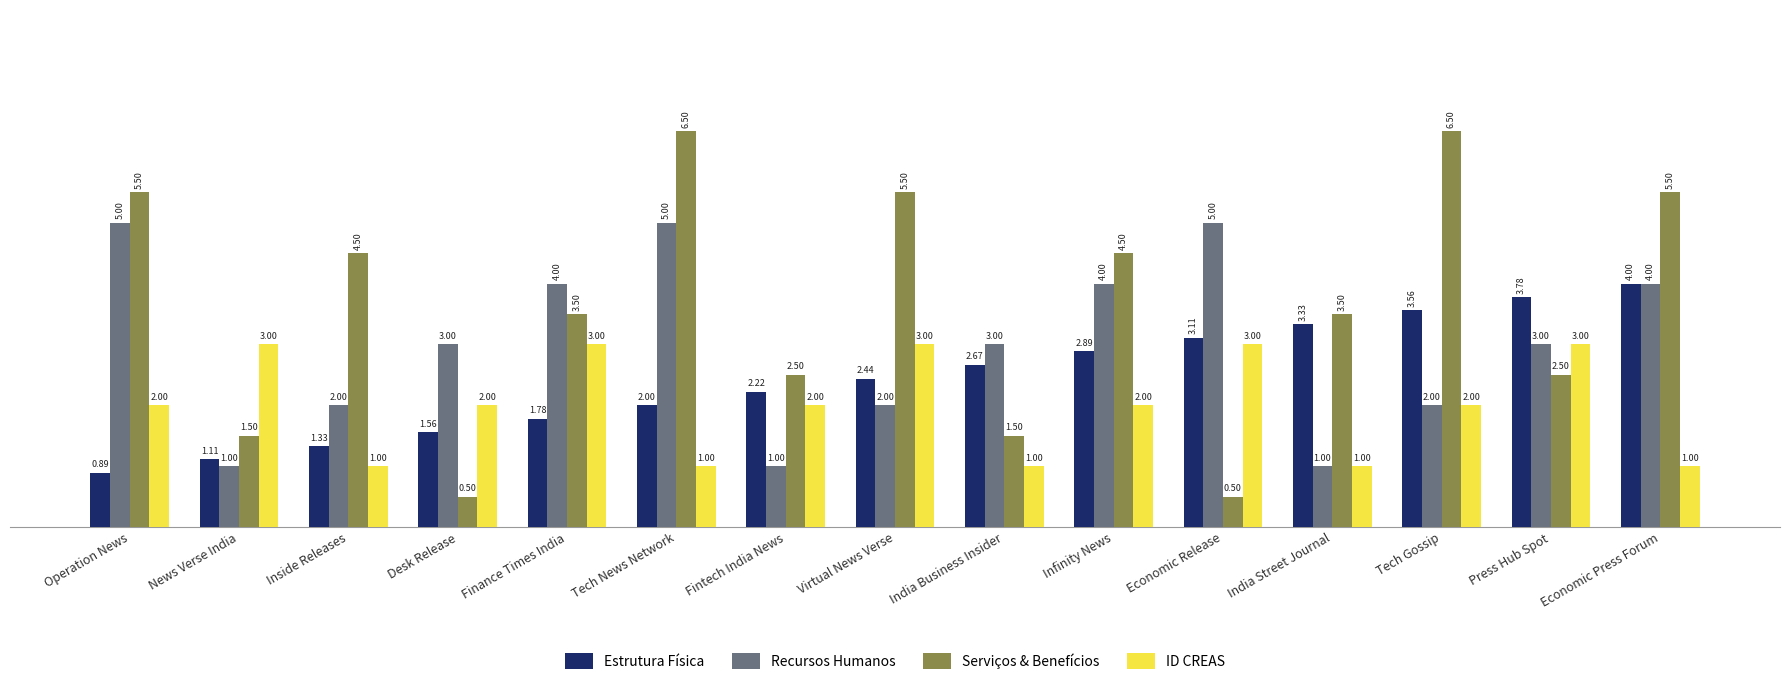

Rank the series by their average value, from highest to lowest.

Serviços & Benefícios, Recursos Humanos, Estrutura Física, ID CREAS